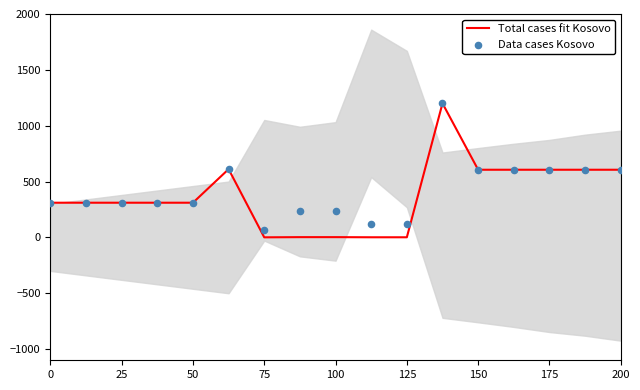

Is the value of Data cases Kosovo at 13 greater than the value of Total cases fit Kosovo at 12?

No